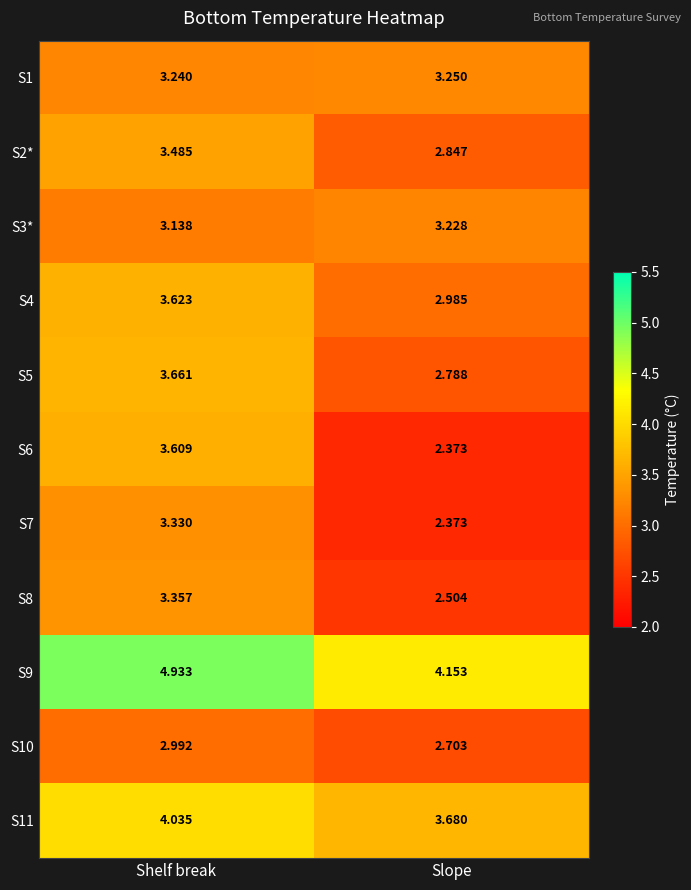

Which category has the highest value in the S8 series?

Shelf break